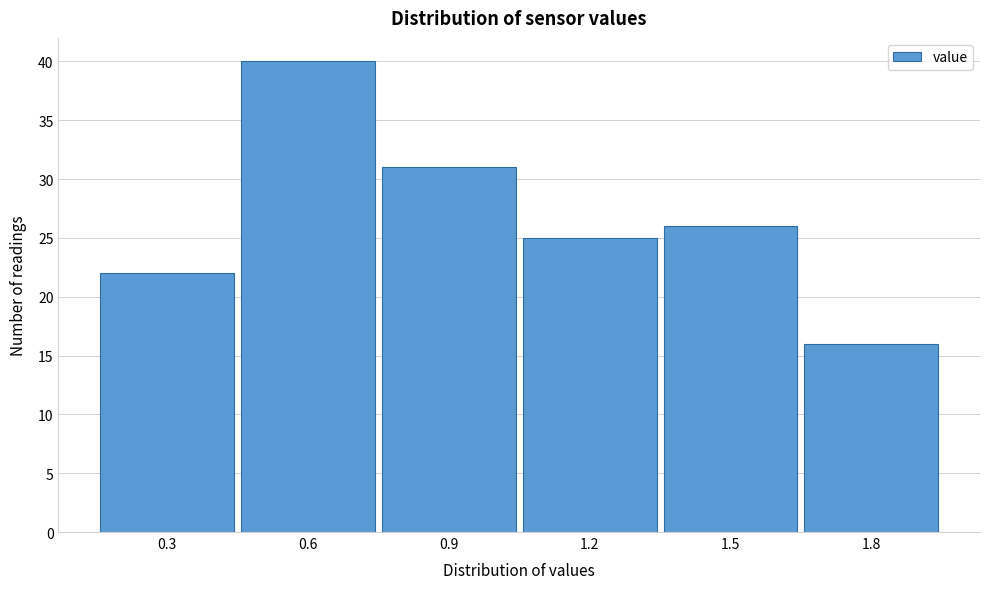

Reading left to right, list all the values displayed in this chart.

22	40	31	25	26	16